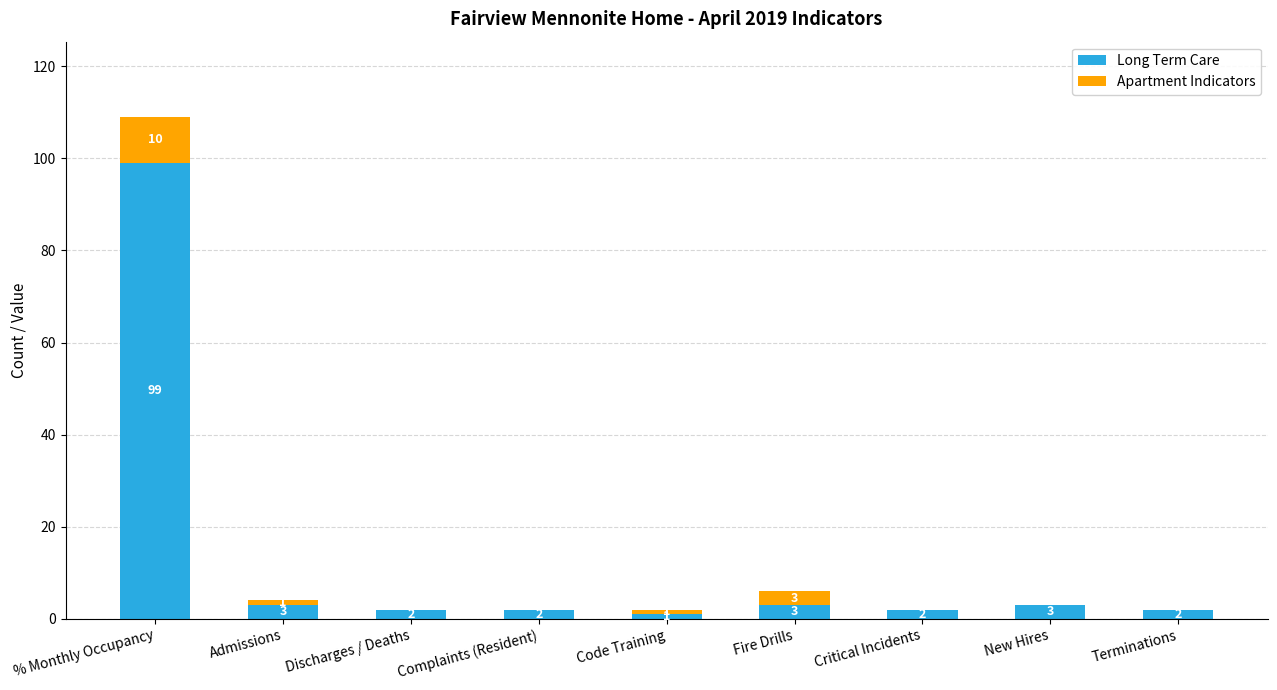

True or false: Long Term Care has a value of 1 at Code Training.

True